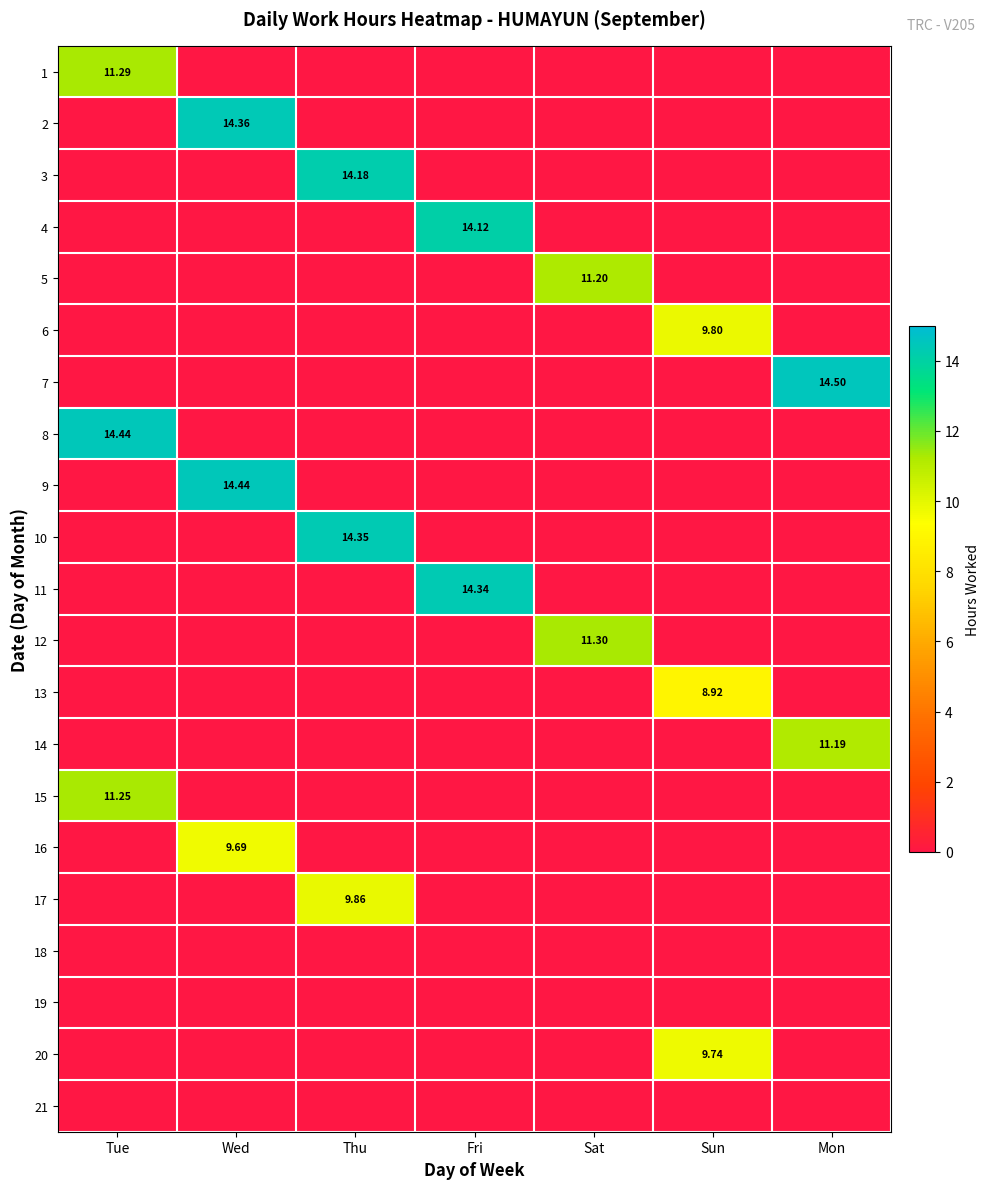

What is the total value across all series at Sat?

22.5